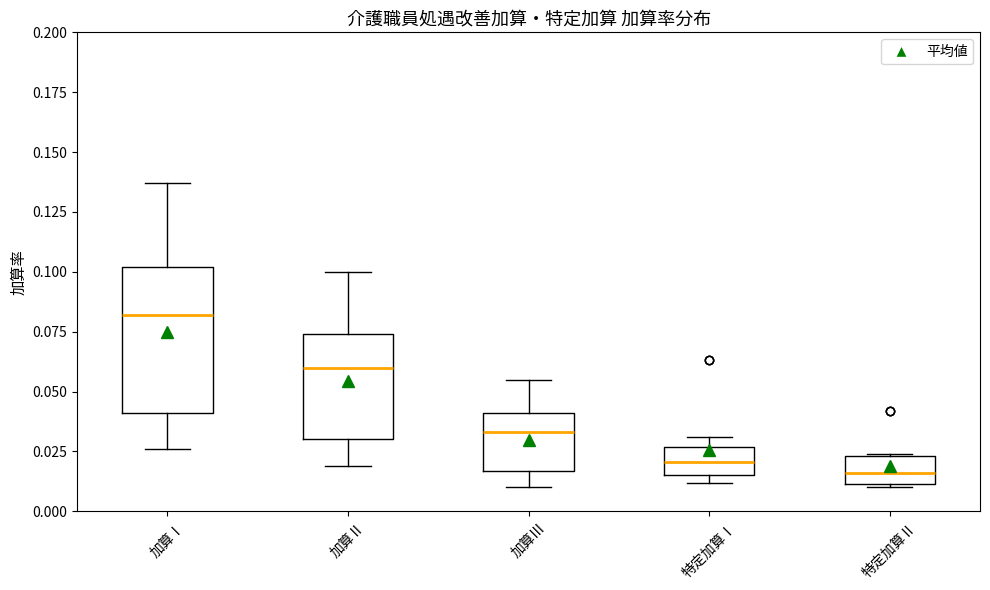

Where is the lower edge of the box for 加算Ⅰ on the y-axis? The values are not printed on the chart, so give them approximately, as read against the axis.

0.040